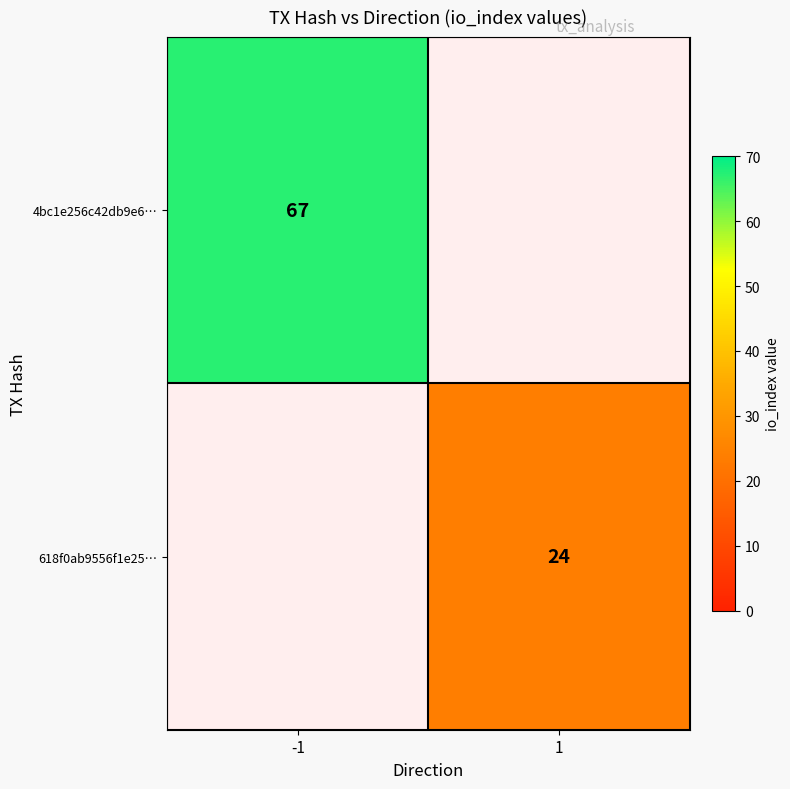

At which category does the chart reach its minimum across all series?

1